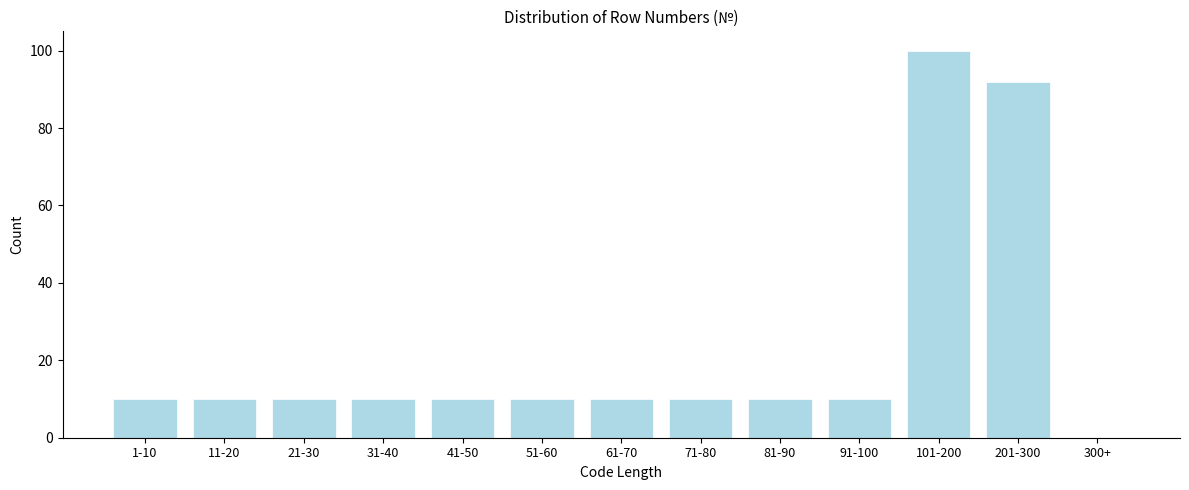

Reading left to right, what are all the values shown in this chart?

1-10=10	11-20=10	21-30=10	31-40=10	41-50=10	51-60=10	61-70=10	71-80=10	81-90=10	91-100=10	101-200=100	201-300=92	300+=0